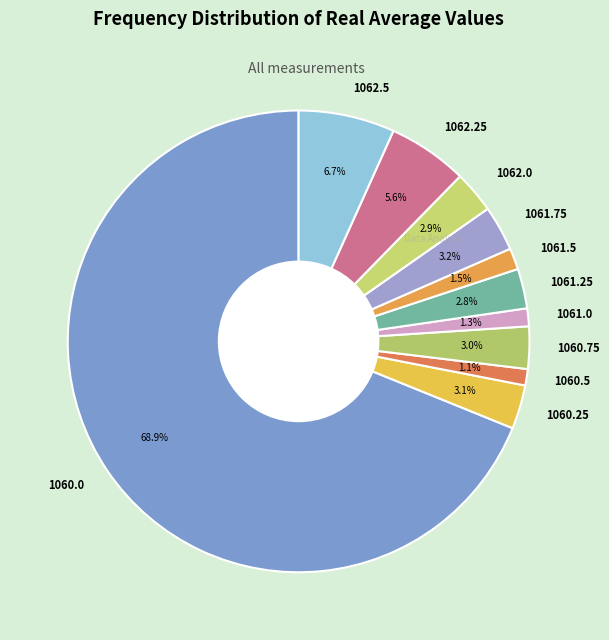

Is the sum of 1061.0 and 1062.5 greater than half?

No